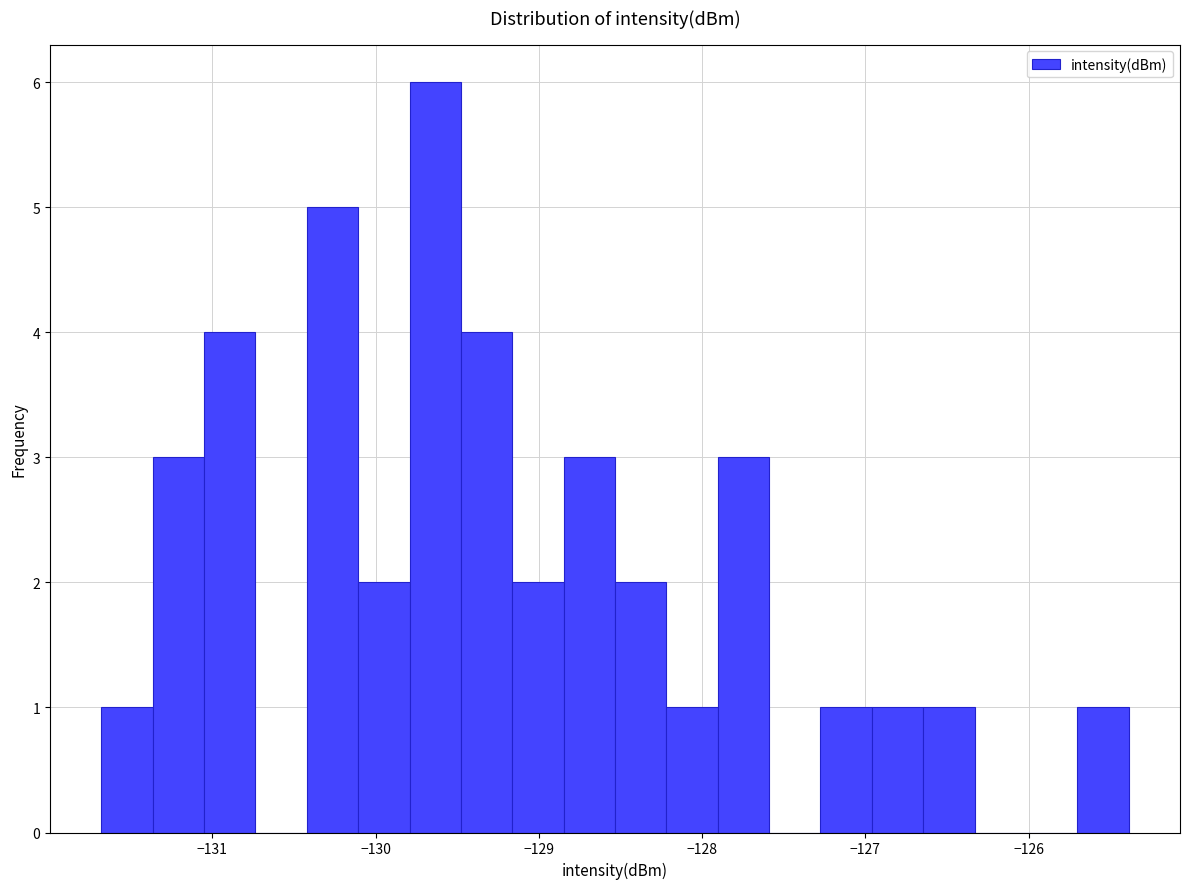

Read against the x-axis, roughly where is the centre of the tallest bar?

-129.6